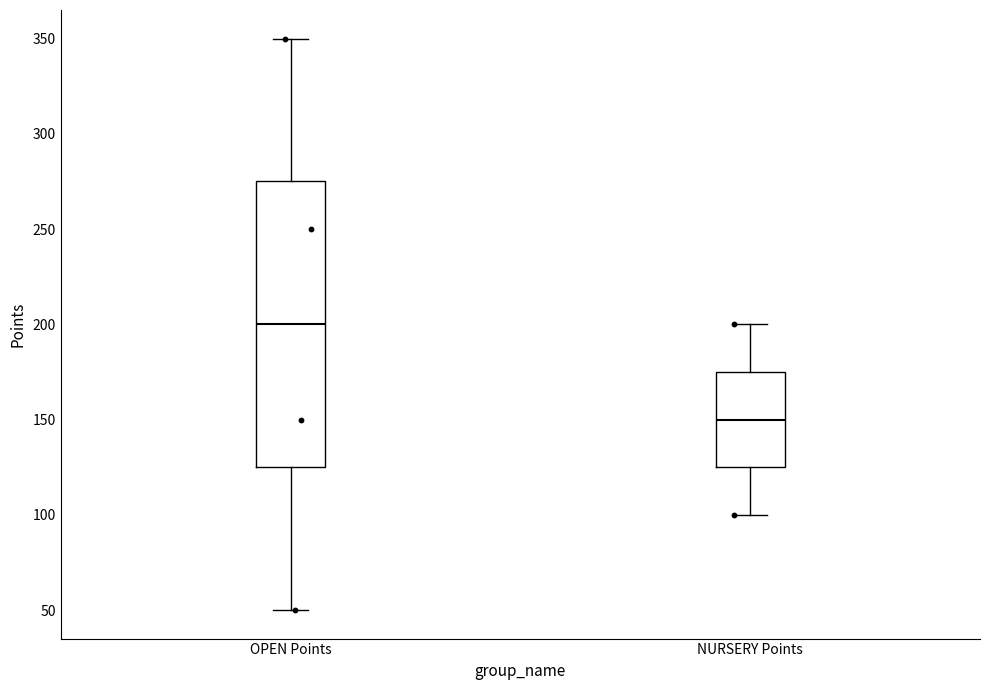

Reading left to right, transcribe this box plot: for each box, give where its median line is, the range the box spans, and where its two whiskers end, as read against the y-axis. The values are not printed on the chart, so give them approximately, as read against the axis.

OPEN Points: median 200, box 125 to 275, whiskers 50 to 350
NURSERY Points: median 150, box 125 to 175, whiskers 100 to 200